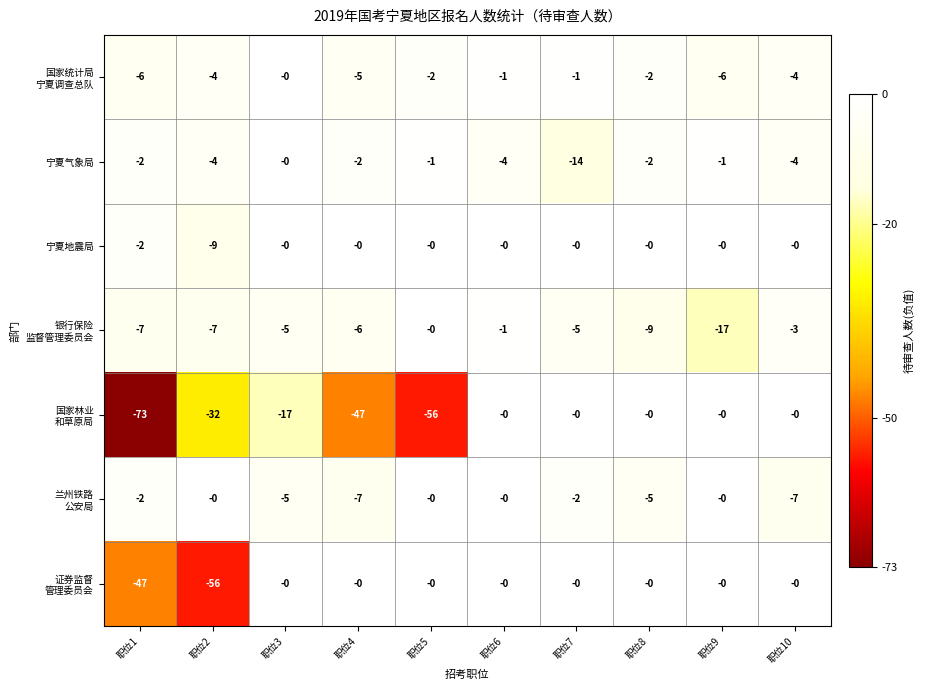

What is the total value across all series at 职位7?

-22